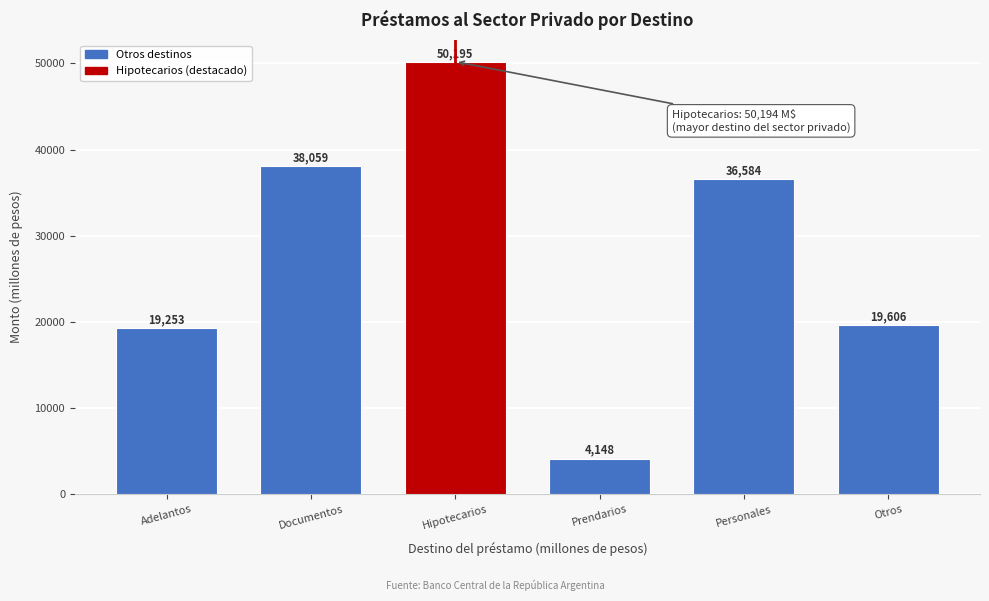

What is the label of the 5th bar from the right?

Documentos